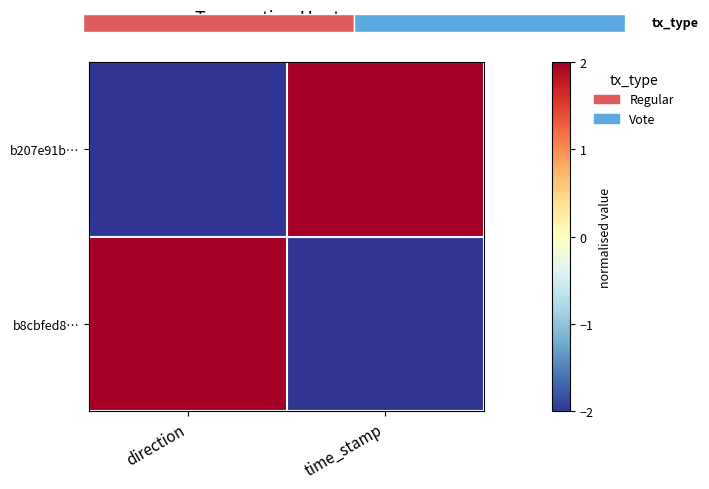

List the series in order of their peak value, highest first.

b207e91b…, b8cbfed8…